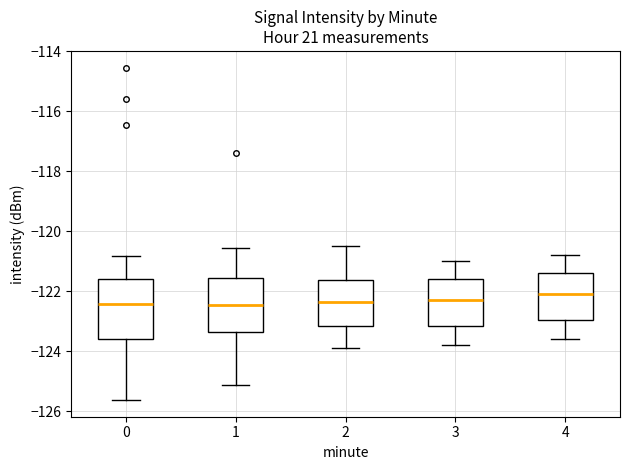

Reading left to right, read every box against the y-axis: the position of its median line, the range the box covers, and the ends of its whiskers. The values are not printed on the chart, so give them approximately, as read against the axis.

0: median -122.4, box -123.6 to -121.6, whiskers -125.6 to -120.8
1: median -122.4, box -123.4 to -121.6, whiskers -125.2 to -120.6
2: median -122.4, box -123.2 to -121.6, whiskers -123.8 to -120.4
3: median -122.2, box -123.2 to -121.6, whiskers -123.8 to -121.0
4: median -122.0, box -123.0 to -121.4, whiskers -123.6 to -120.8